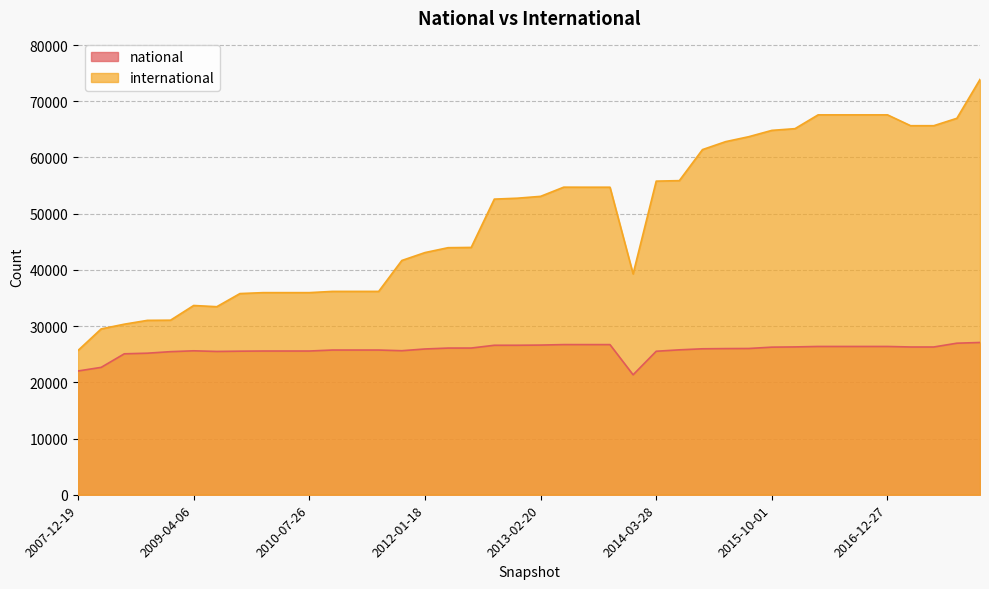

What are all the series names shown in the legend?

national, international